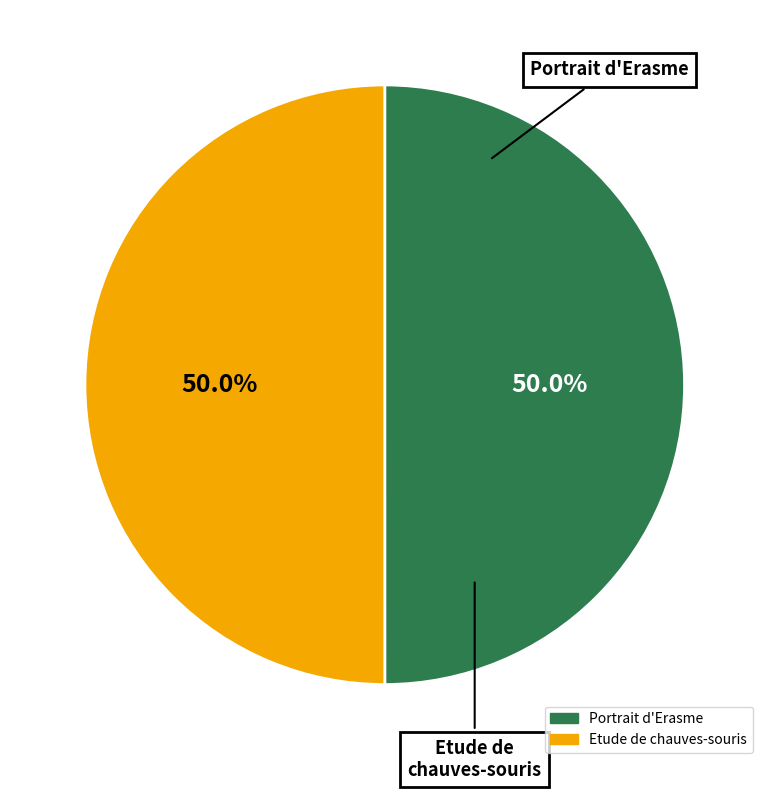

How much of the chart is everything except Etude de chauves-souris?

50.0%